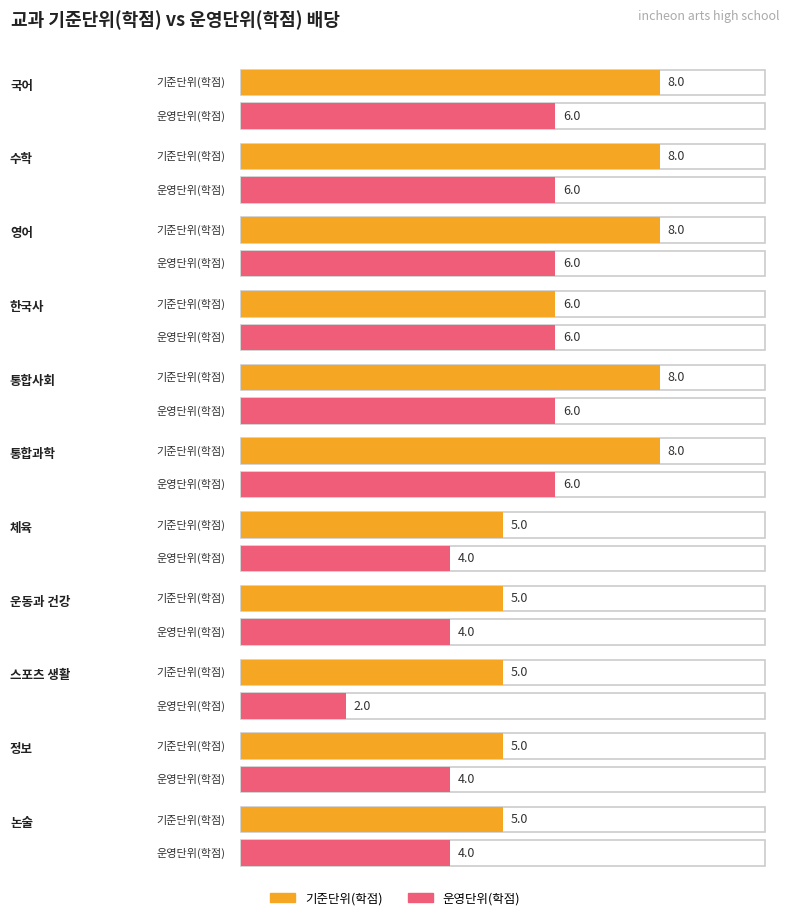

True or false: 기준단위(학점) has a value of 2 at 한국사.

False